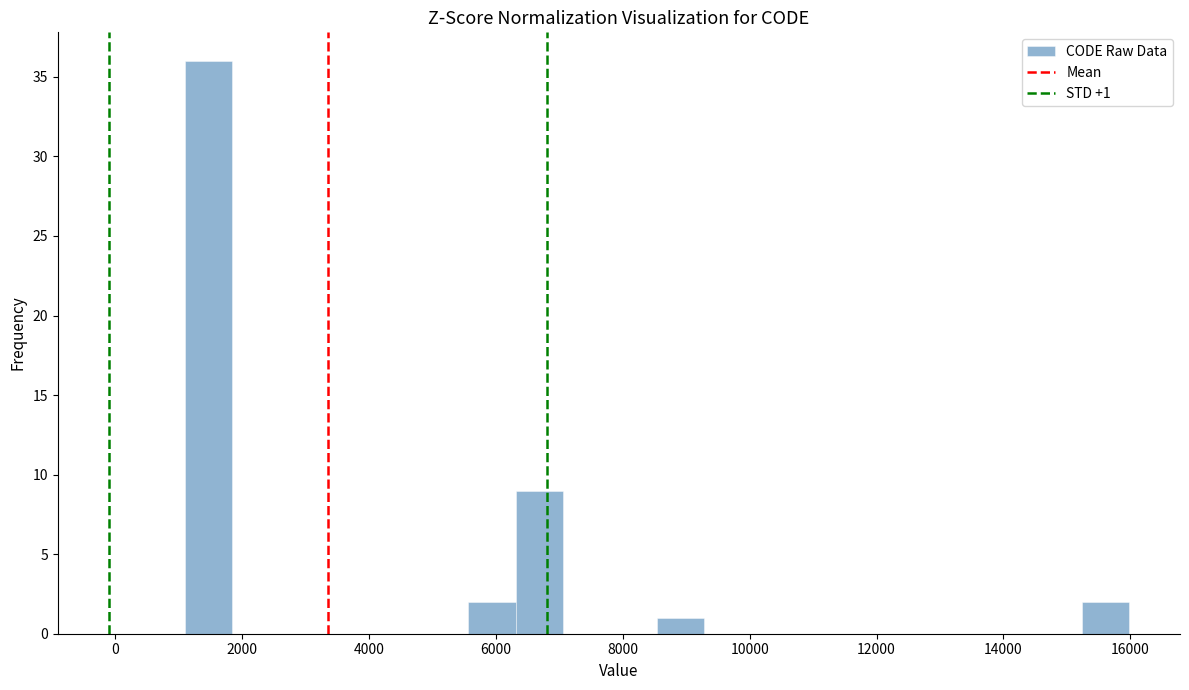

Around what value on the x-axis is the tallest bar? Give the approximate position of its centre, as read against the axis.

1400